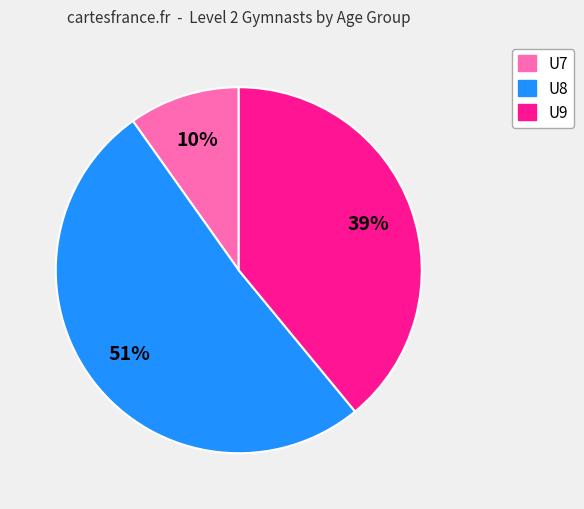

To the nearest percent, what is the average slice percentage?

33%